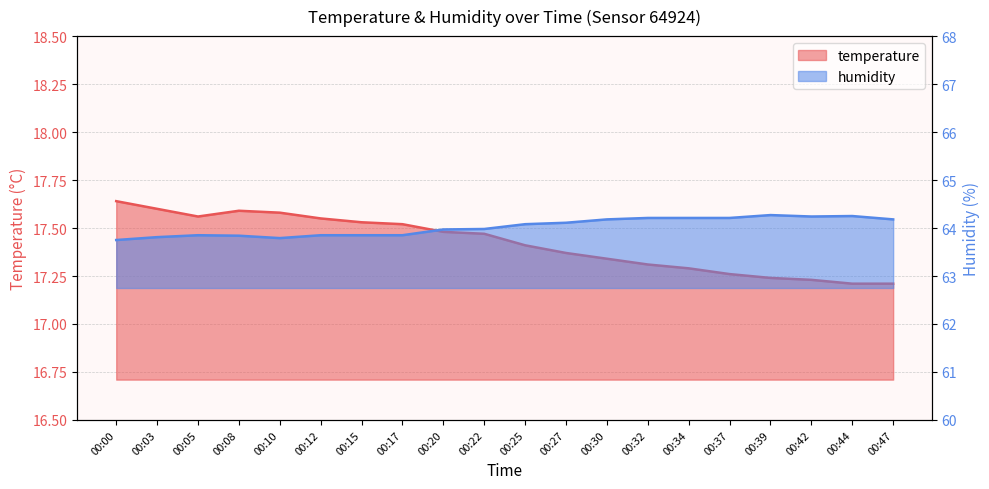

How many lines are shown in the chart?

2